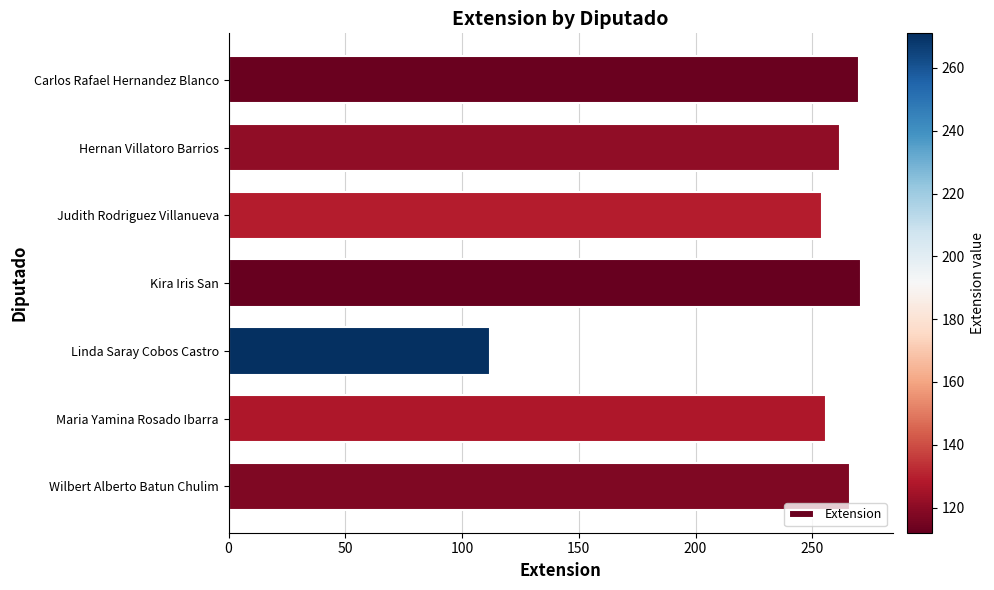

What is the minimum value shown in the chart?

112